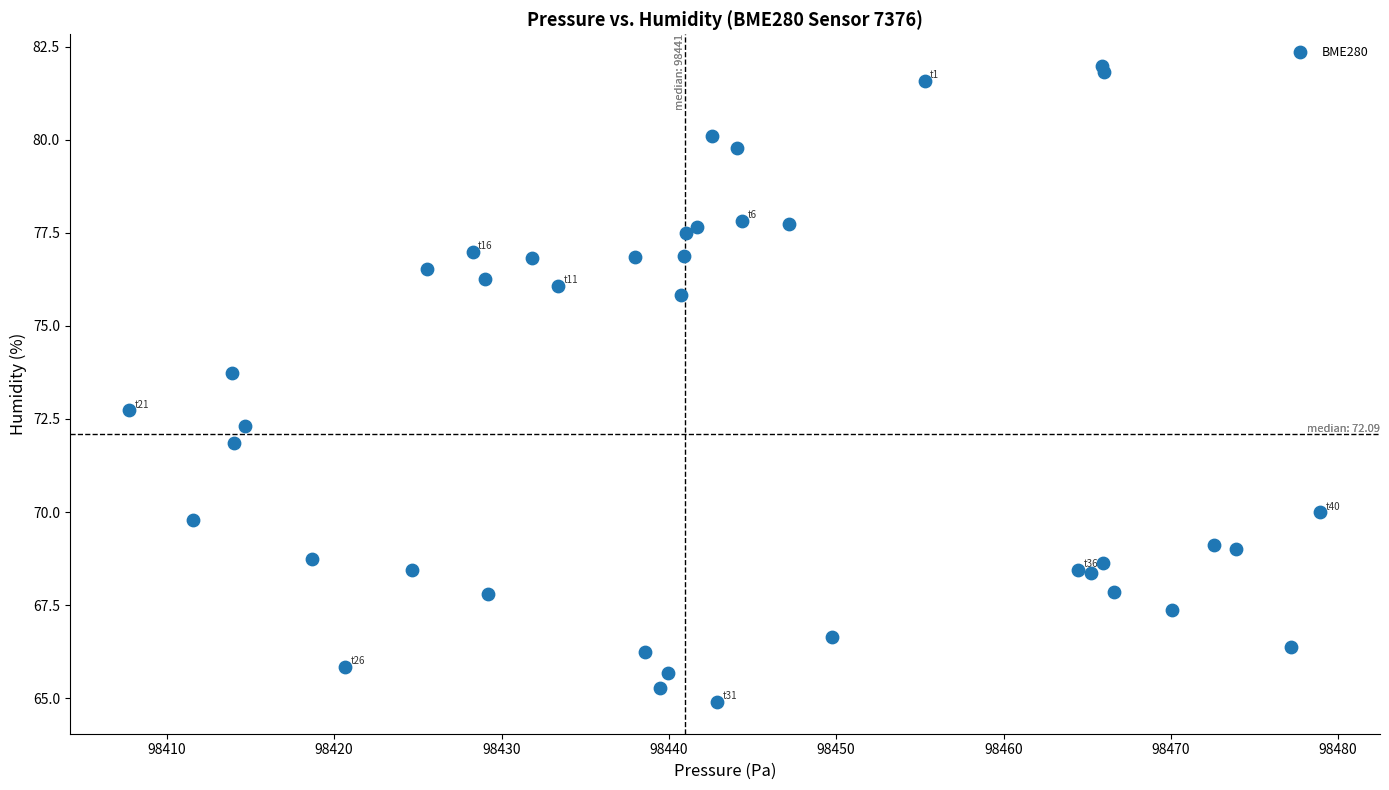

What Y value in the scatter plot is closest to 73?

72.7